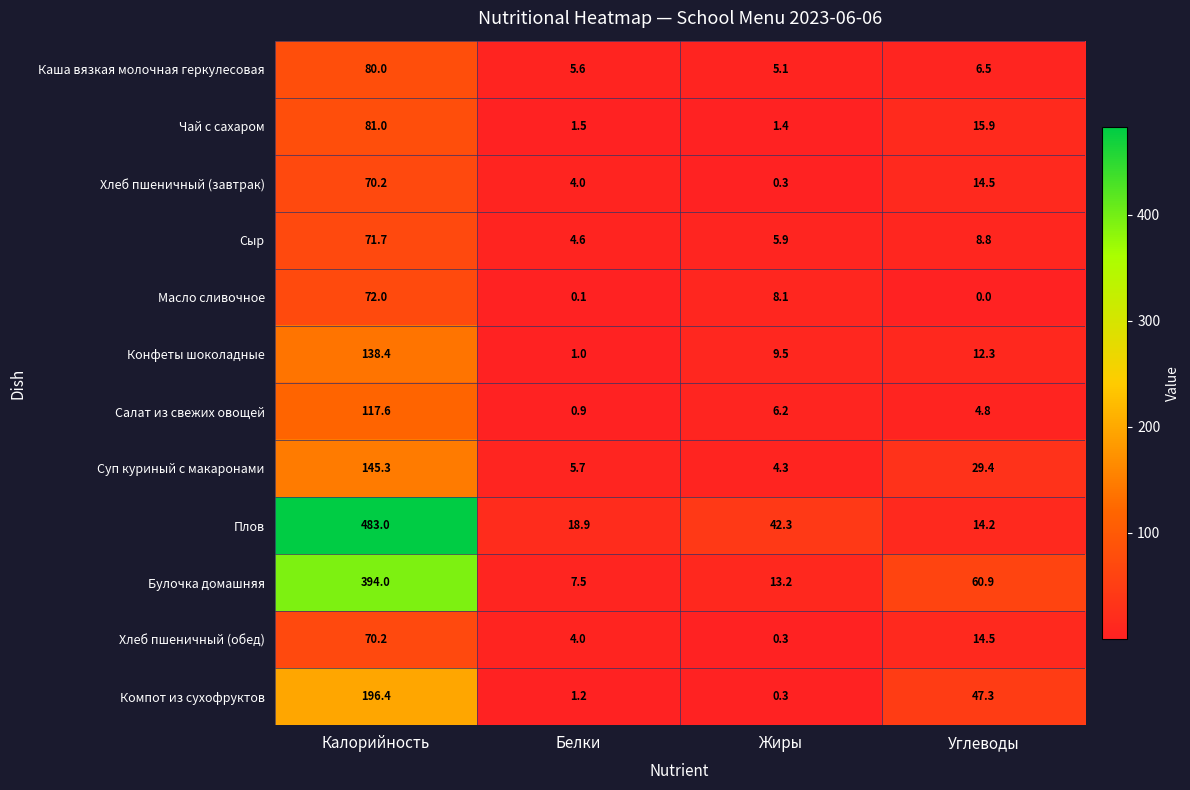

Rank the categories by Хлеб пшеничный (обед) value from lowest to highest.

Жиры, Белки, Углеводы, Калорийность